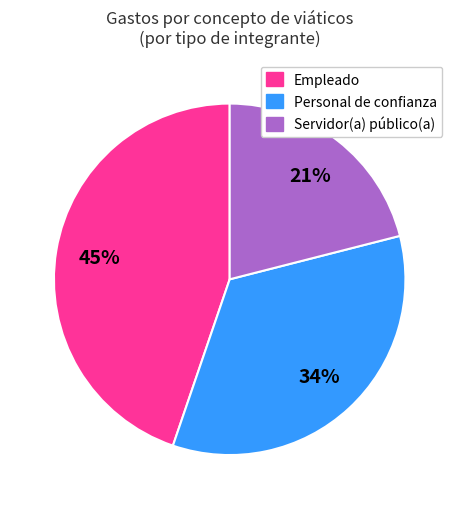

What is the ratio of the value at Servidor(a) público(a) to the value at Empleado?

0.5